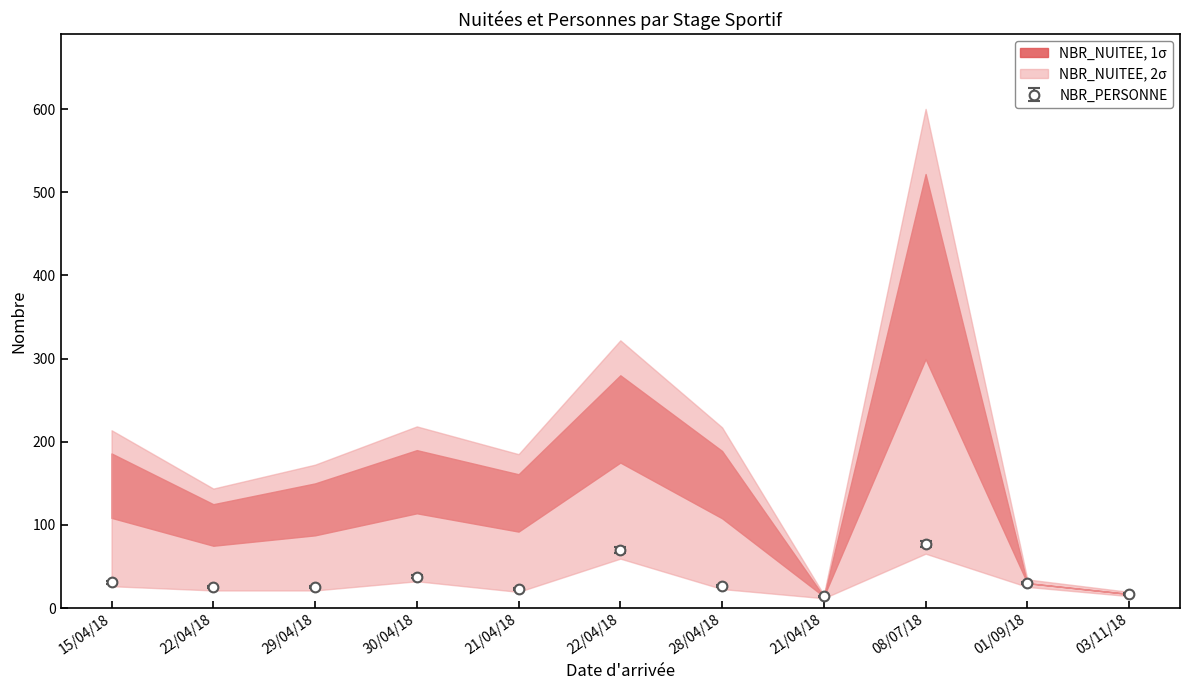

The chart shows a value of 7 at 22/04/18. True or false?

False